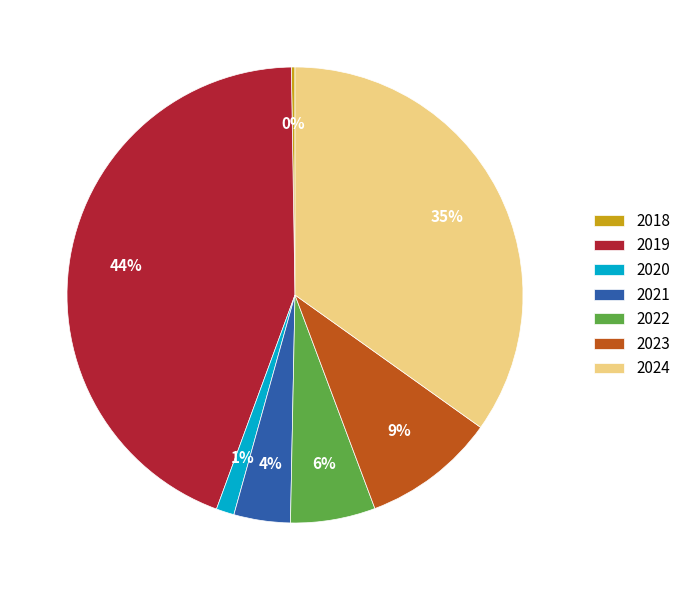

What percentage is the 2024 slice, to the nearest percent?

35%